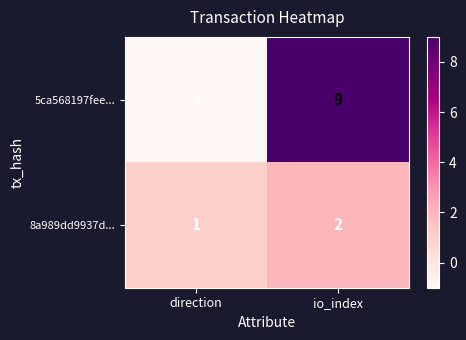

At which label does 5ca568197fee... reach its peak?

io_index